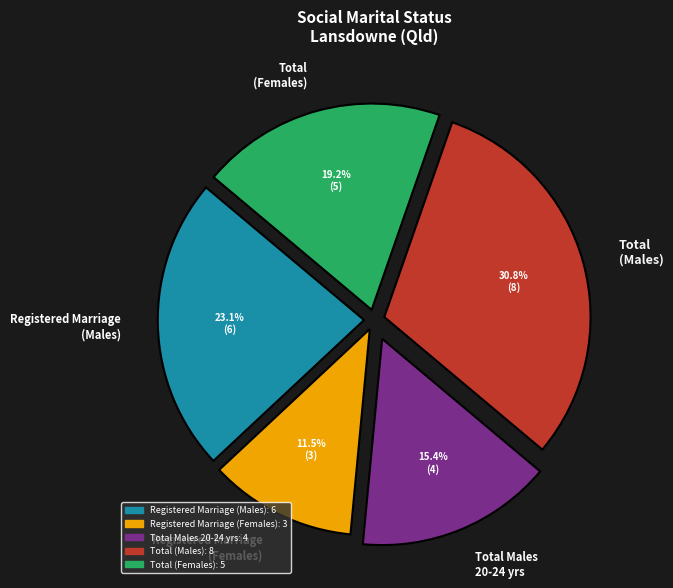

Rank the categories by value from highest to lowest.

Total (Males), Registered Marriage (Males), Total (Females), Total Males 20-24 yrs, Registered Marriage (Females)